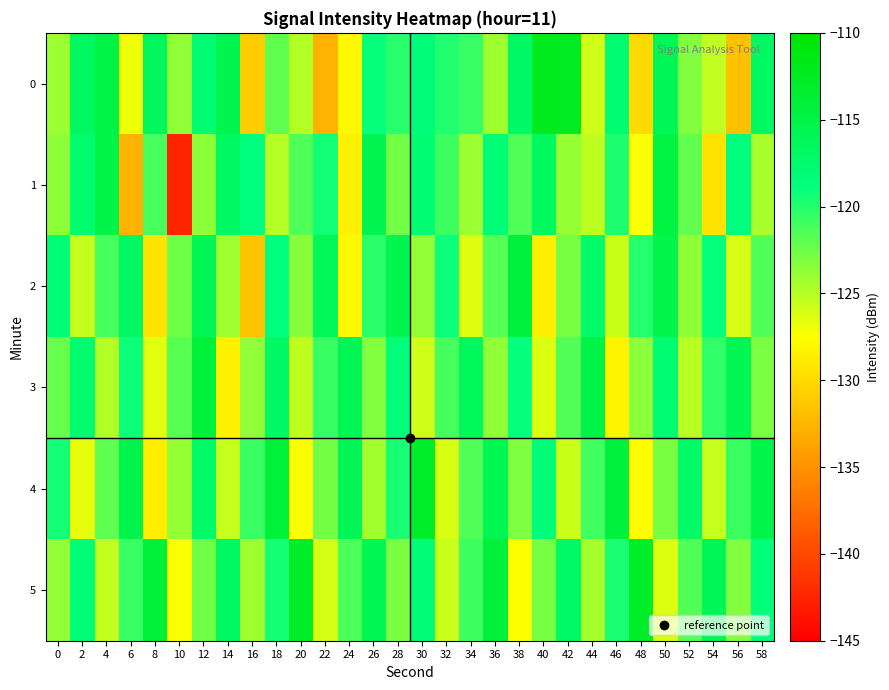

Which series has the largest total across all categories?

5